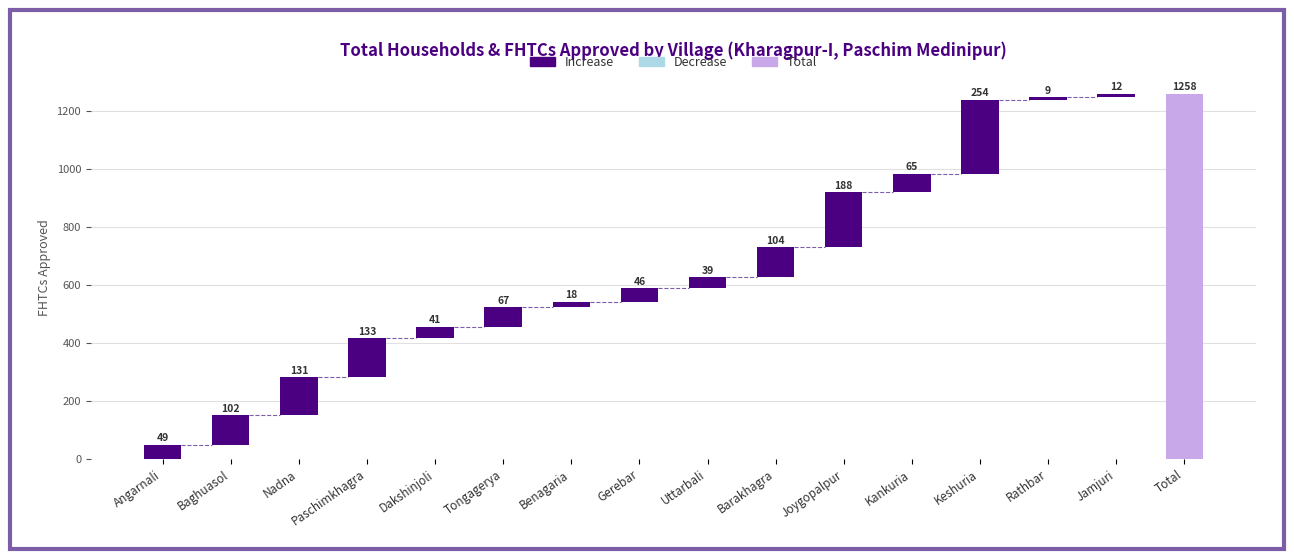

What is the minimum value for Corrected FHTCs?

9